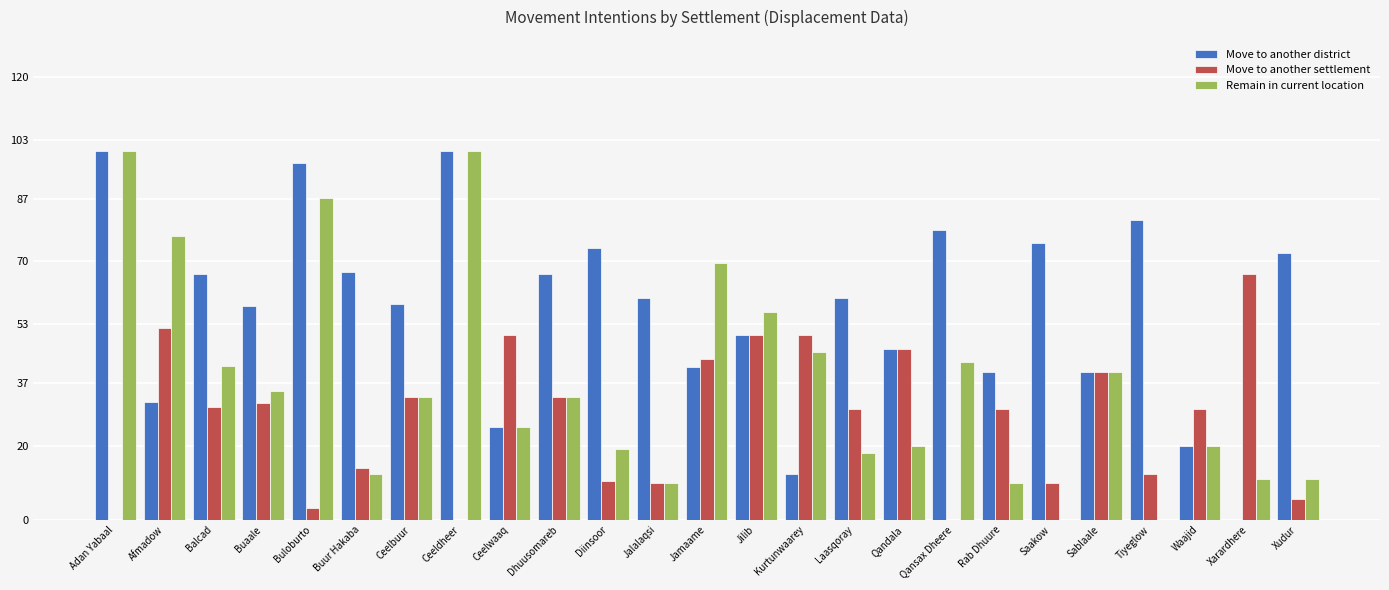

What is the total value across all series at Saakow?

85.0